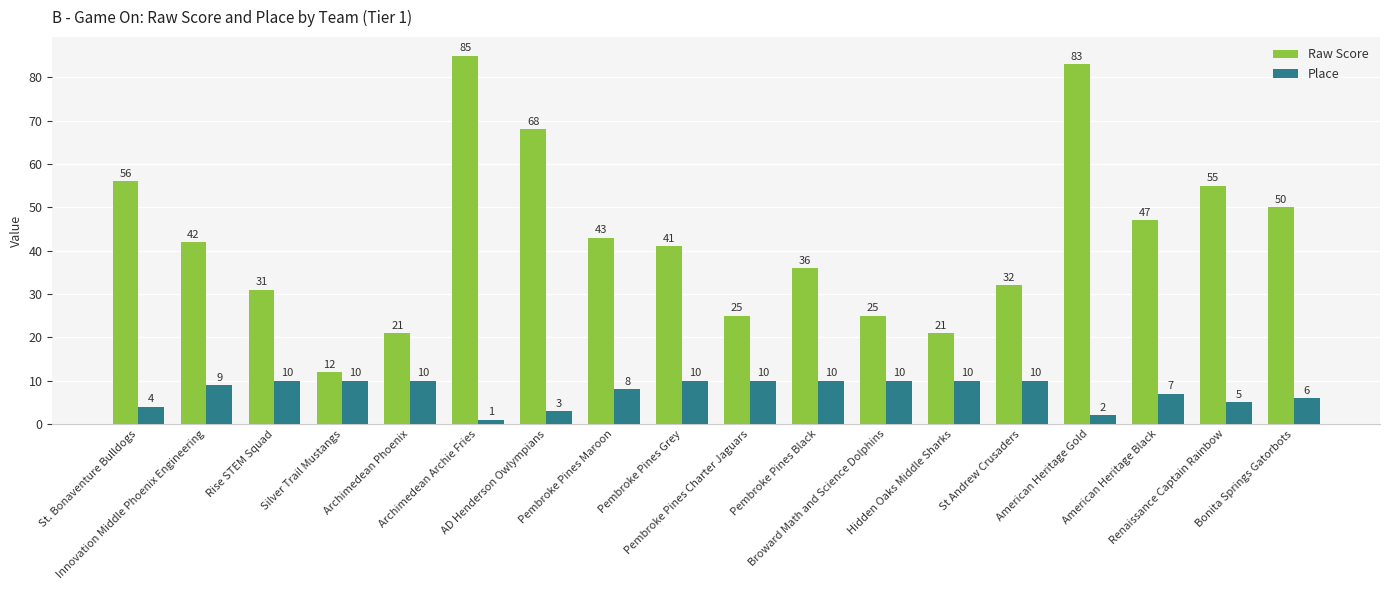

What is the sum of the Place values at Pembroke Pines Black and Pembroke Pines Charter Jaguars?

20